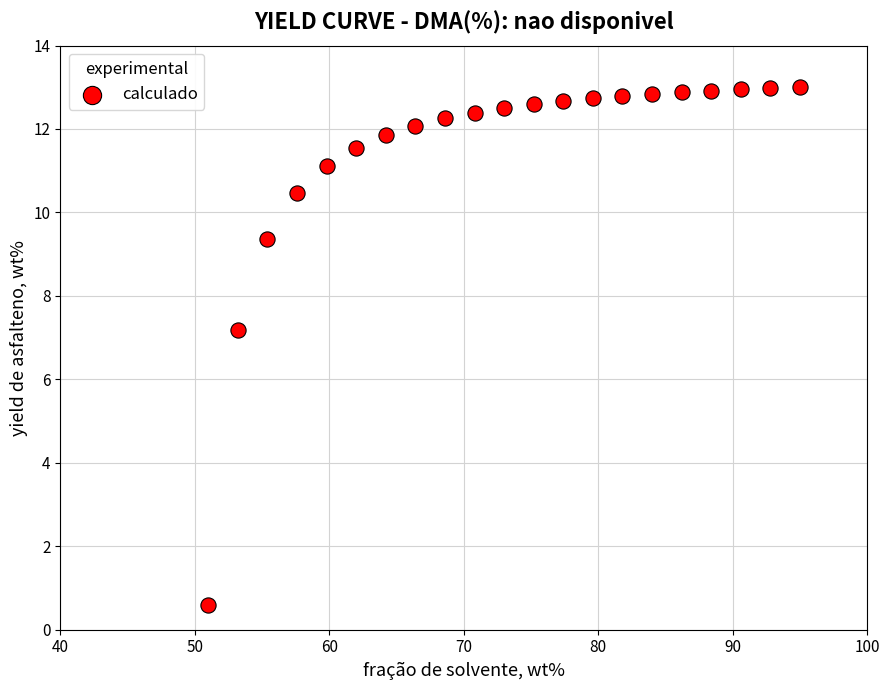

What is the range of X values (max minus min)?

44.0